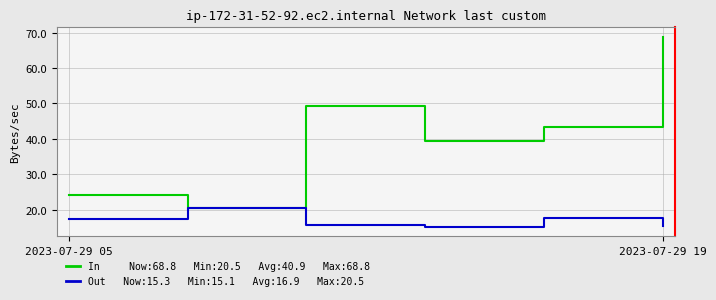

What is the maximum value shown in the chart?

68.8